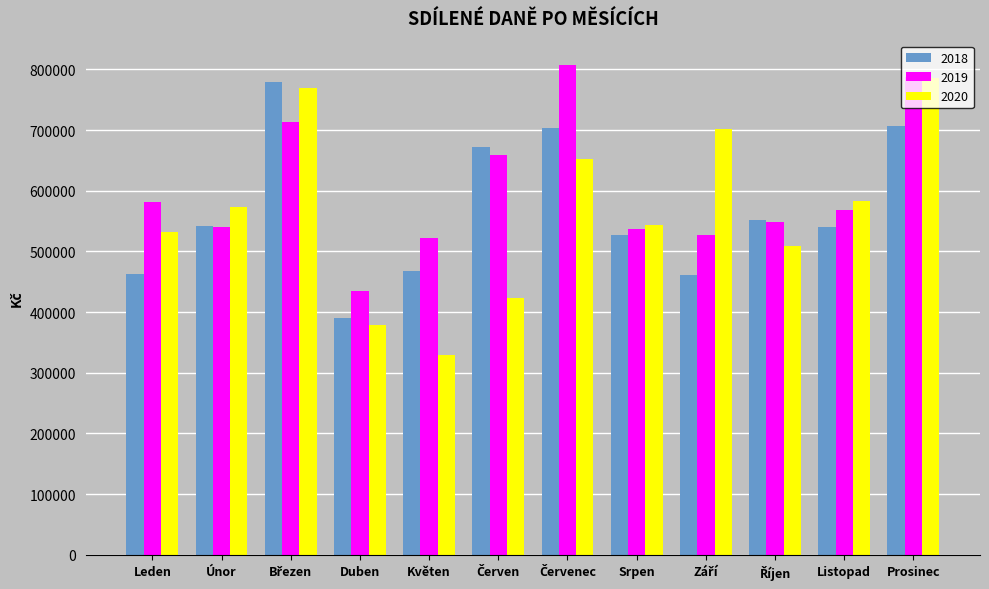

What is the difference between the second highest and second lowest values in the 2018 series?

245013.7